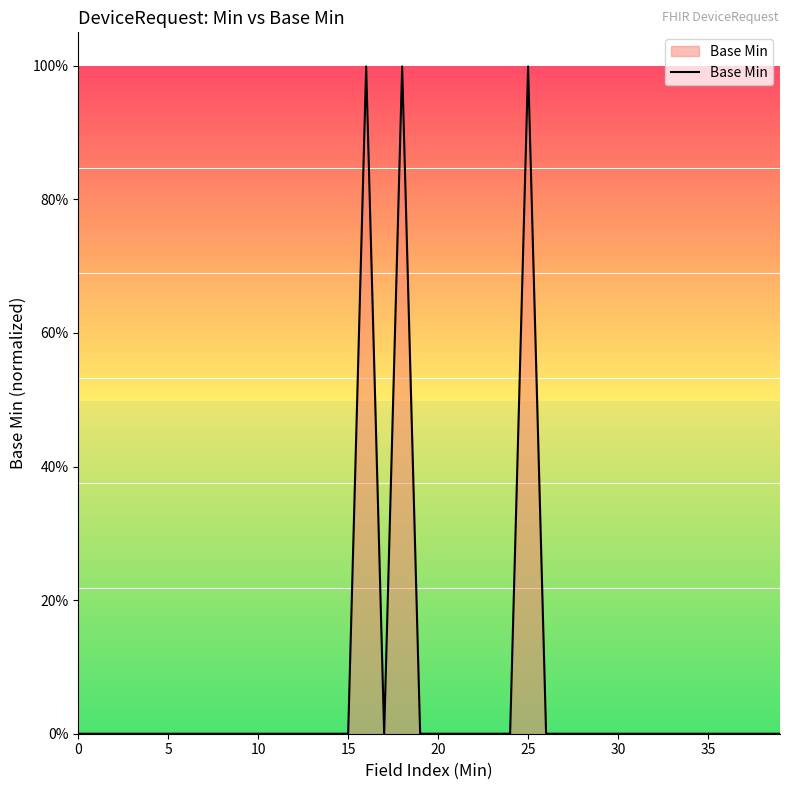

What is the difference between the maximum and minimum values?

1.0